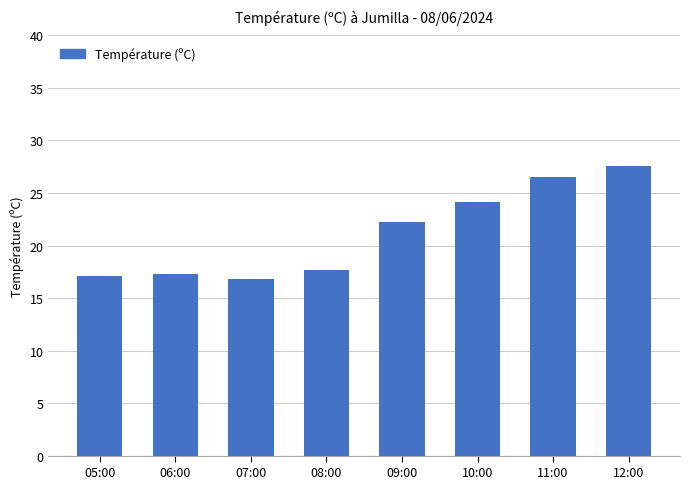

What is the label of the 5th bar from the left?

09:00